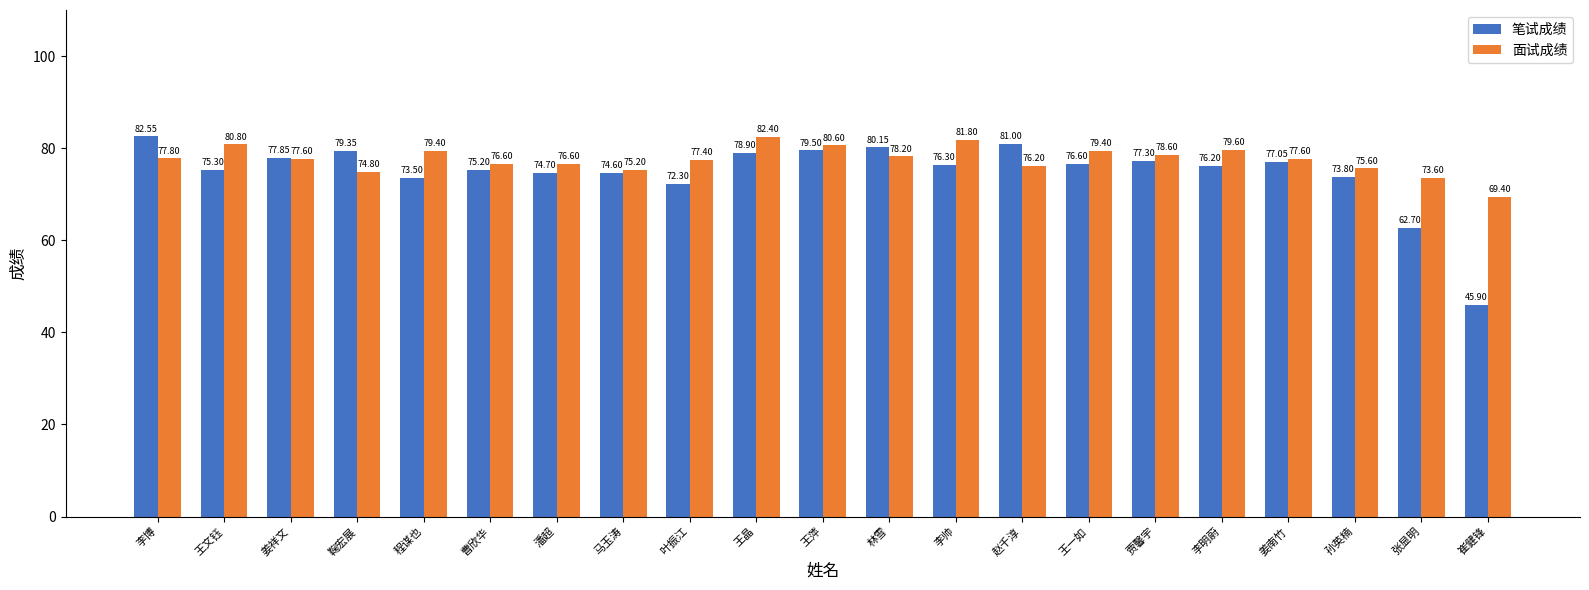

What position from the left is 王文钰?

2